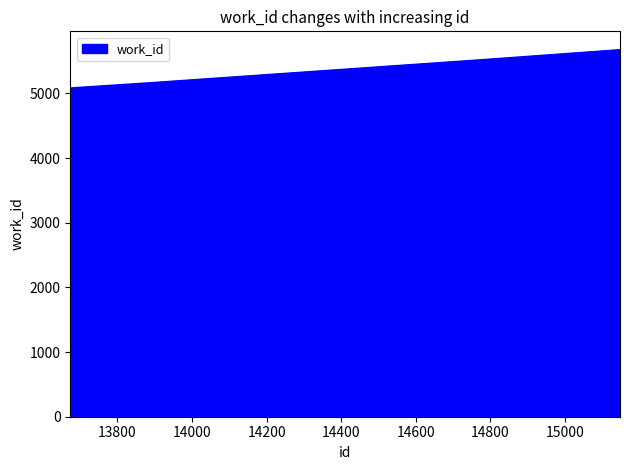

What is the smallest value displayed?

5084